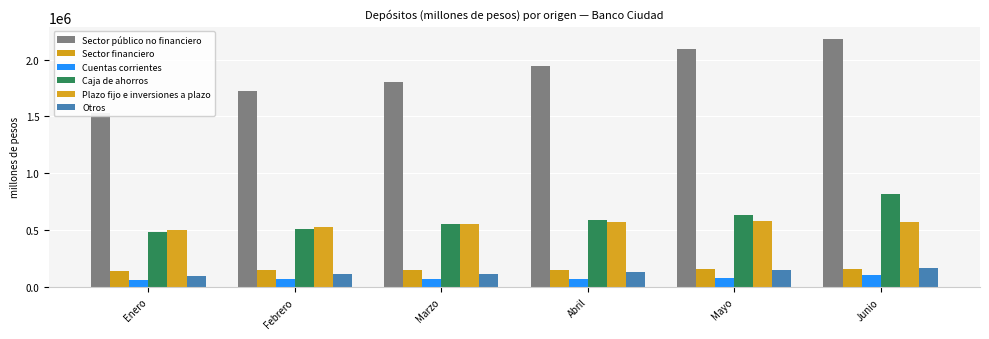

How many data points in Plazo fijo e inversiones a plazo are less than 572162?

3